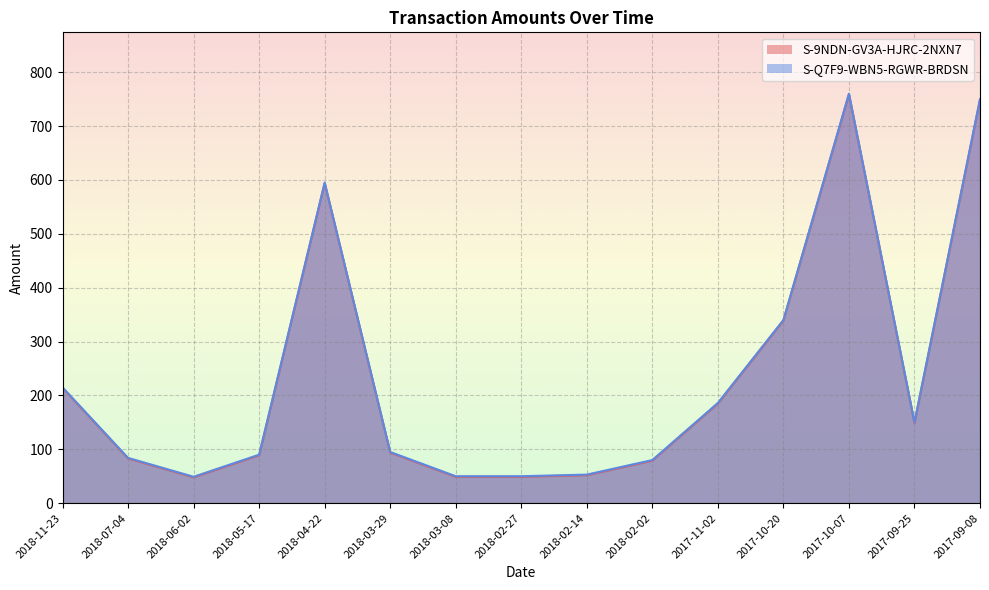

What position from the left is 2018-05-17?

4